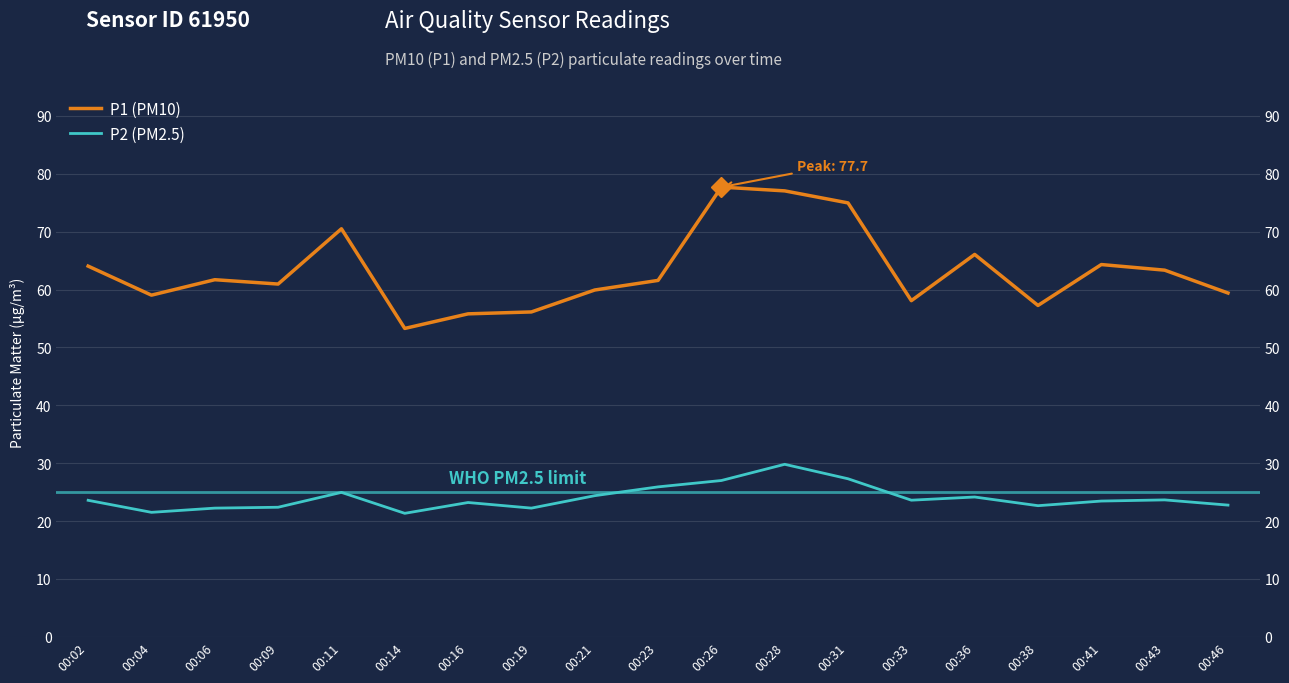

The P1 (PM10) series shows 61.6 at 00:23. True or false?

True